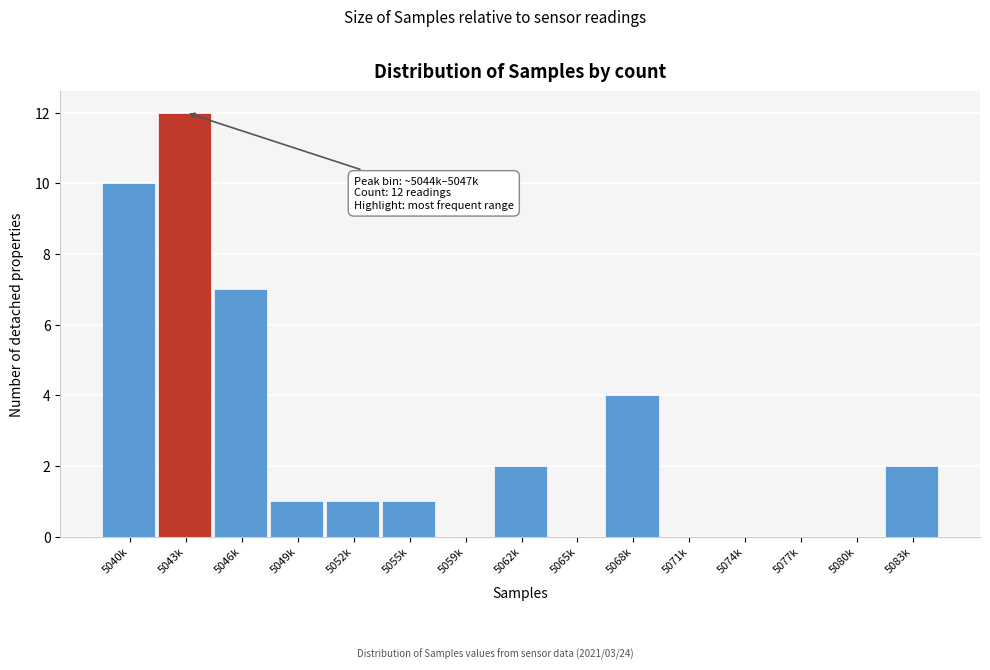

Reading right to left, list all the values displayed in this chart.

5083k=2	5080k=0	5077k=0	5074k=0	5071k=0	5068k=4	5065k=0	5062k=2	5059k=0	5055k=1	5052k=1	5049k=1	5046k=7	5043k=12	5040k=10